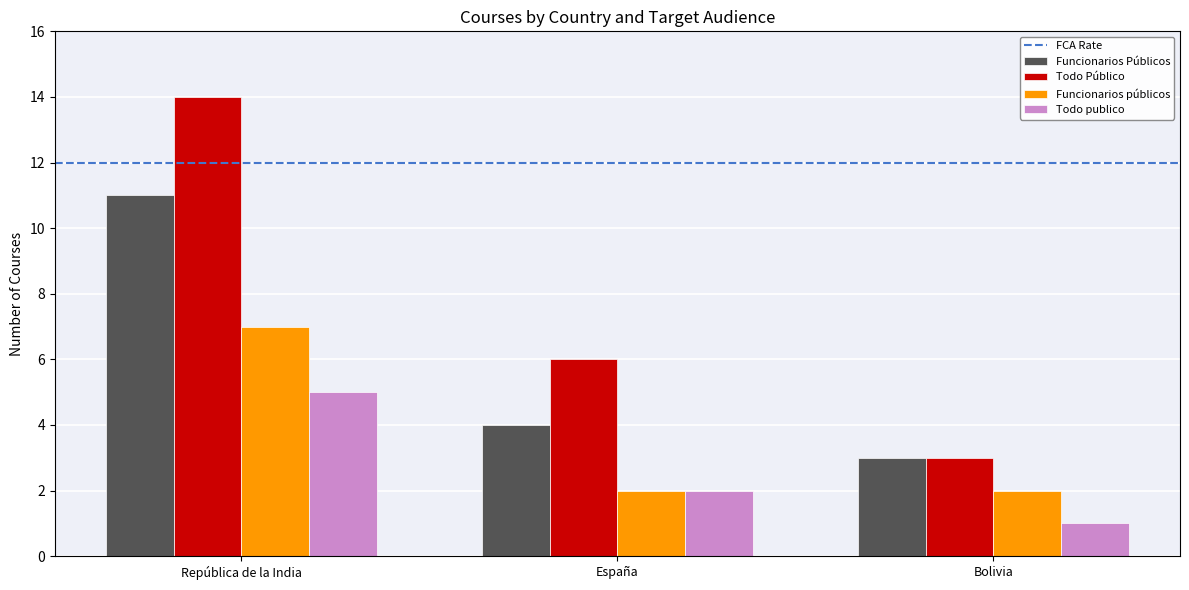

What is the label of the 3rd bar from the right?

República de la India